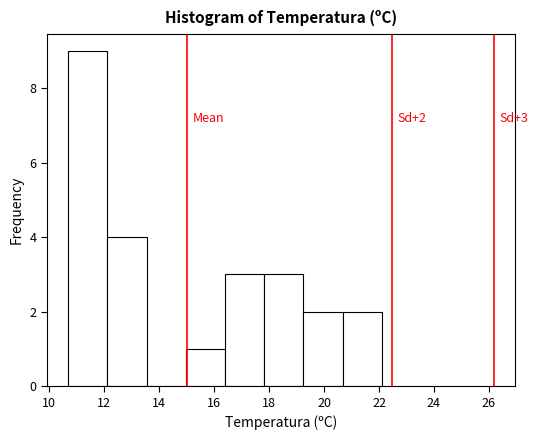

Which range on the x-axis has the tallest bar?

10.8 to 12.2